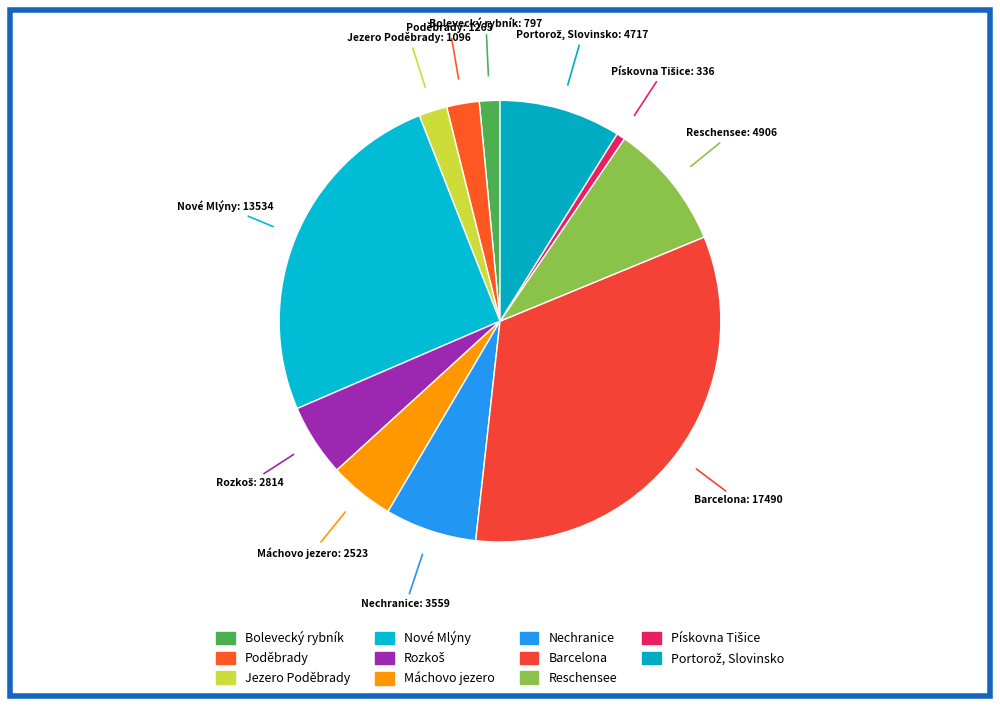

What percentage is NOT represented by Bolevecký rybník?

98.5%